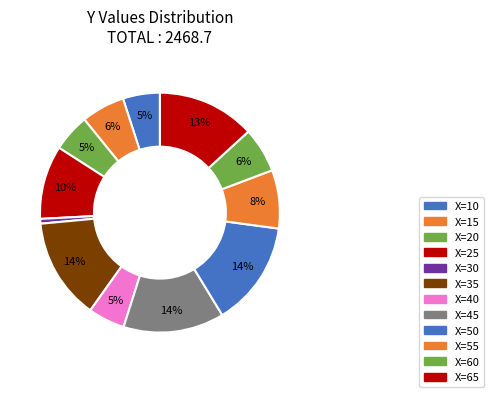

What percentage is the X=10 slice, to the nearest percent?

5%